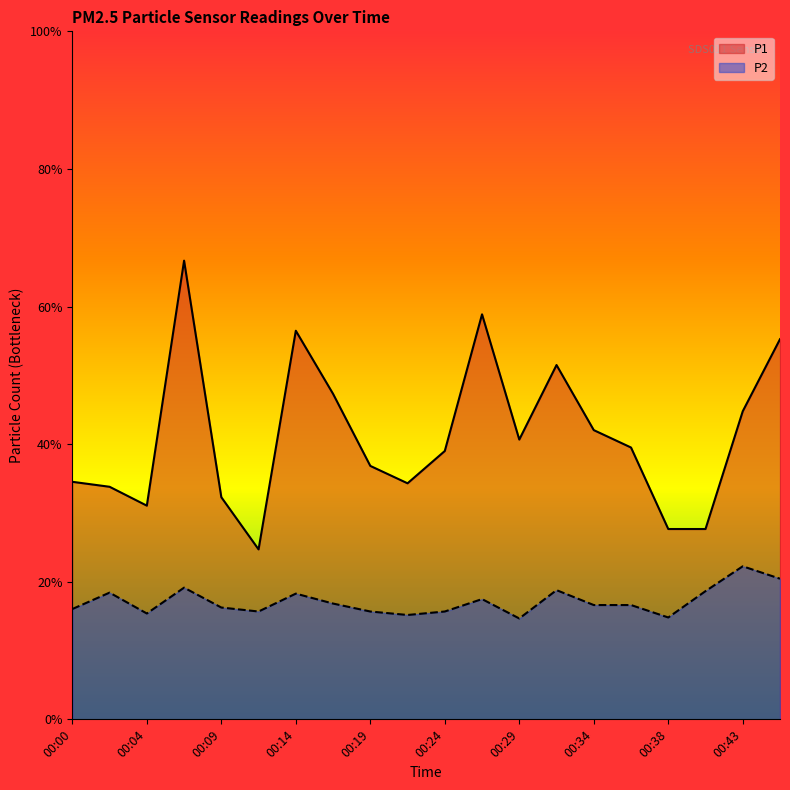

Is it true that P2 equals 4.3 at 00:41?

False